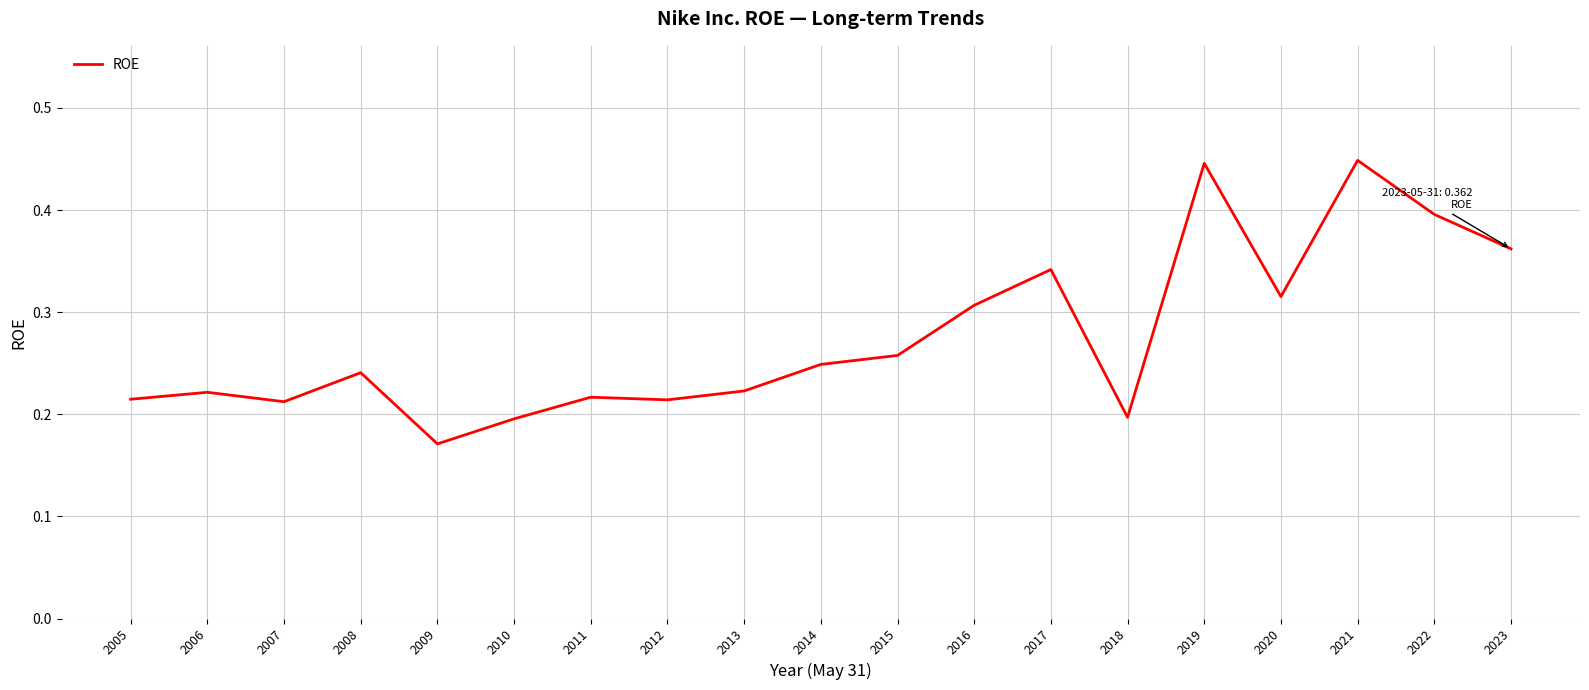

At which category does the chart reach its minimum across all series?

2009